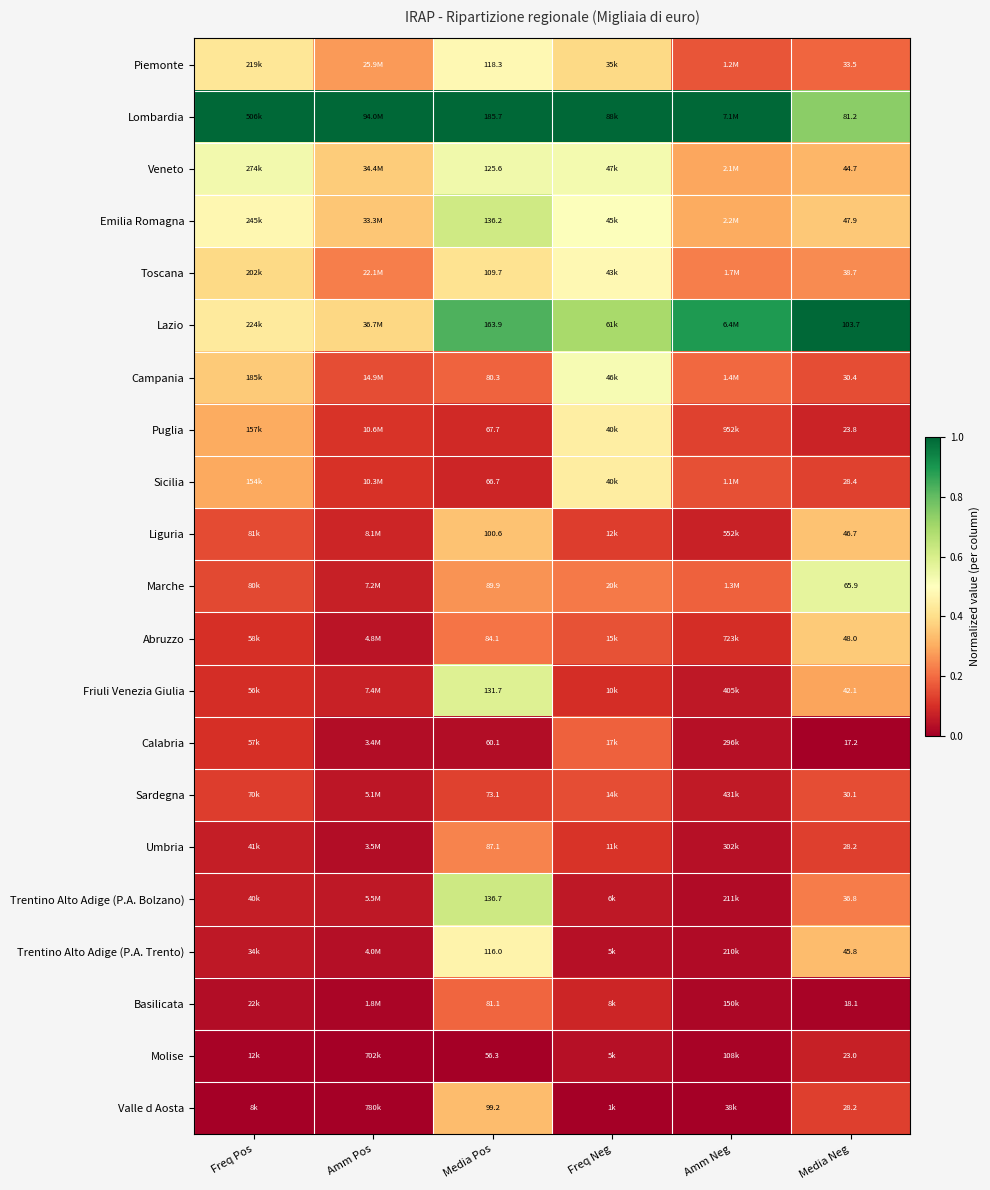

Which has a higher value, Amm Pos or Freq Neg?

Freq Neg